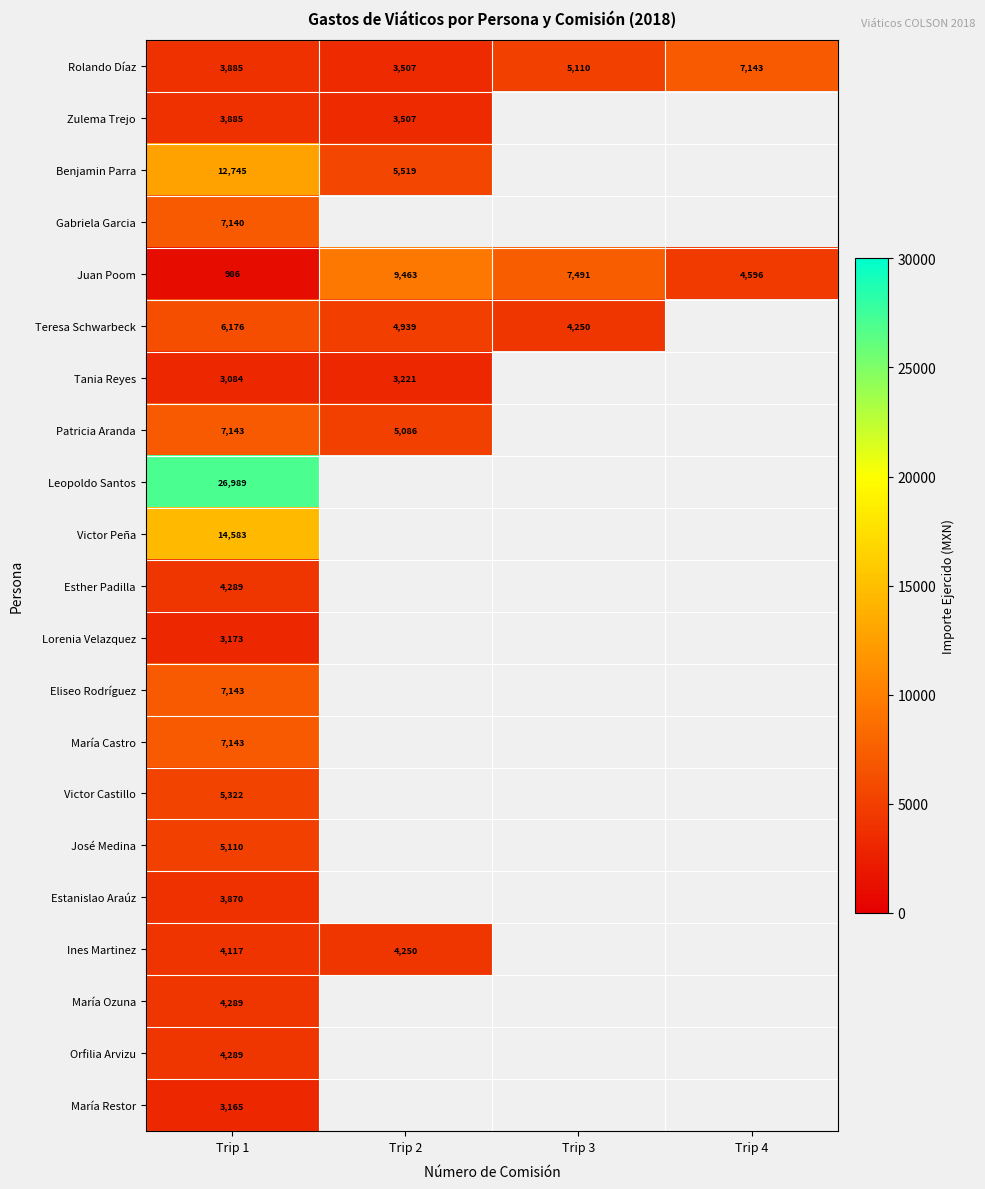

How many Juan Poom values are between 4596 and 9463?

3